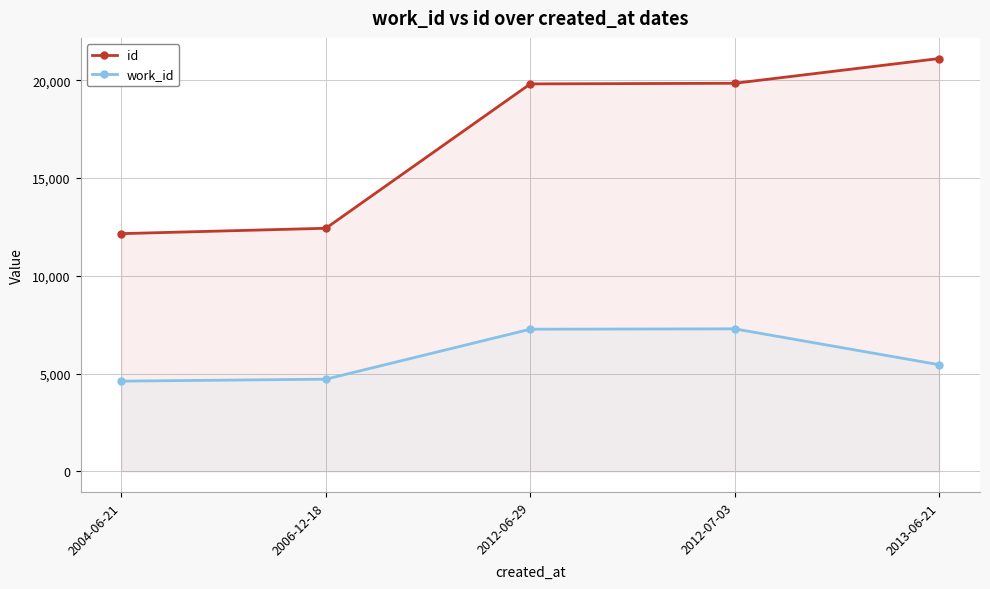

What is the total value across all series at 2013-06-21?

26561